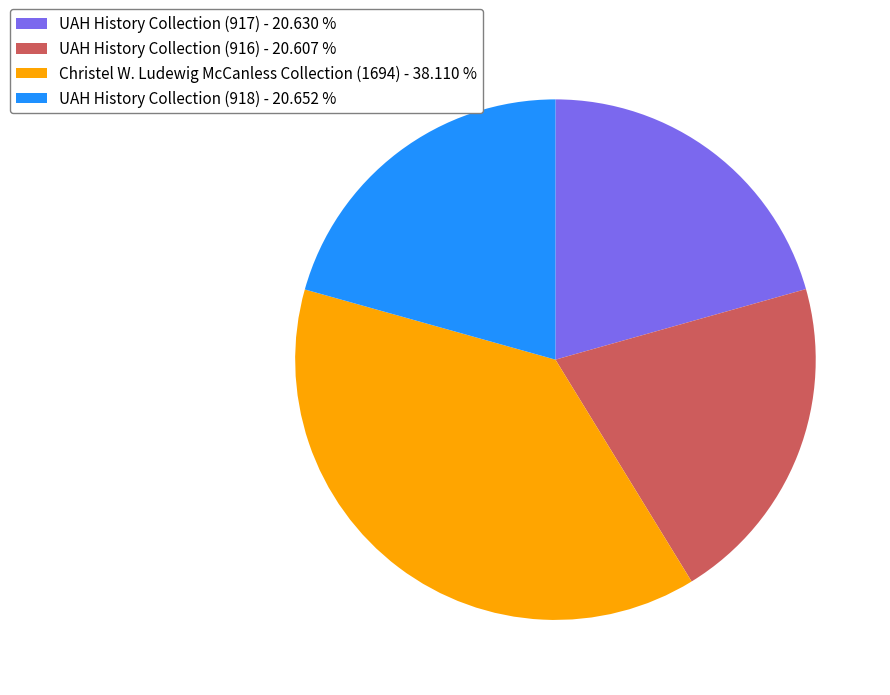

Does UAH History Collection (917) represent more than half of the total?

No